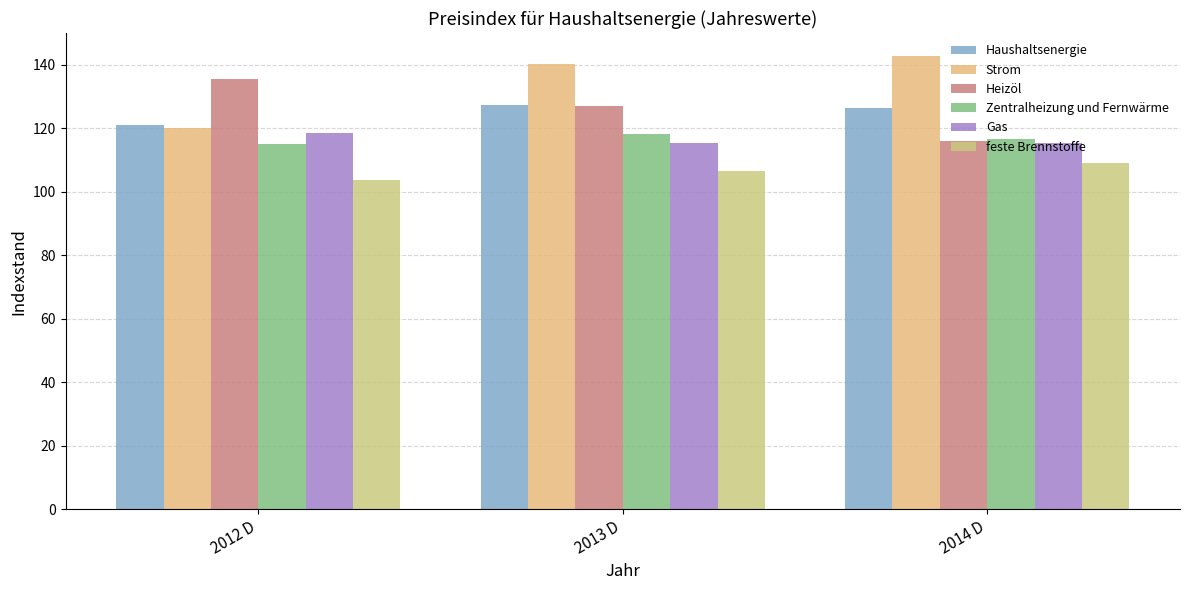

At which category is the sum across all series the highest?

2013 D